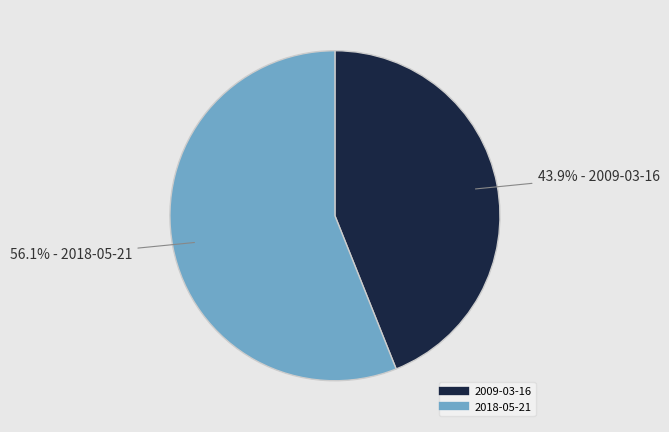

The 2018-05-21 slice represents 56% of the pie. True or false?

True